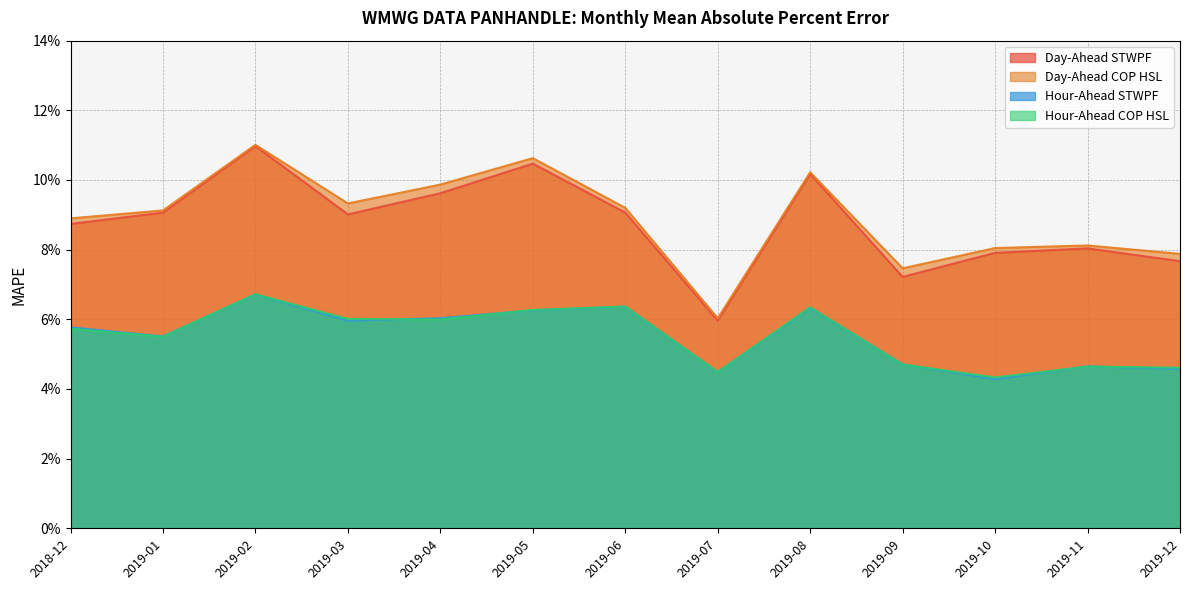

True or false: Day-Ahead STWPF and Day-Ahead COP HSL intersect in this chart.

False